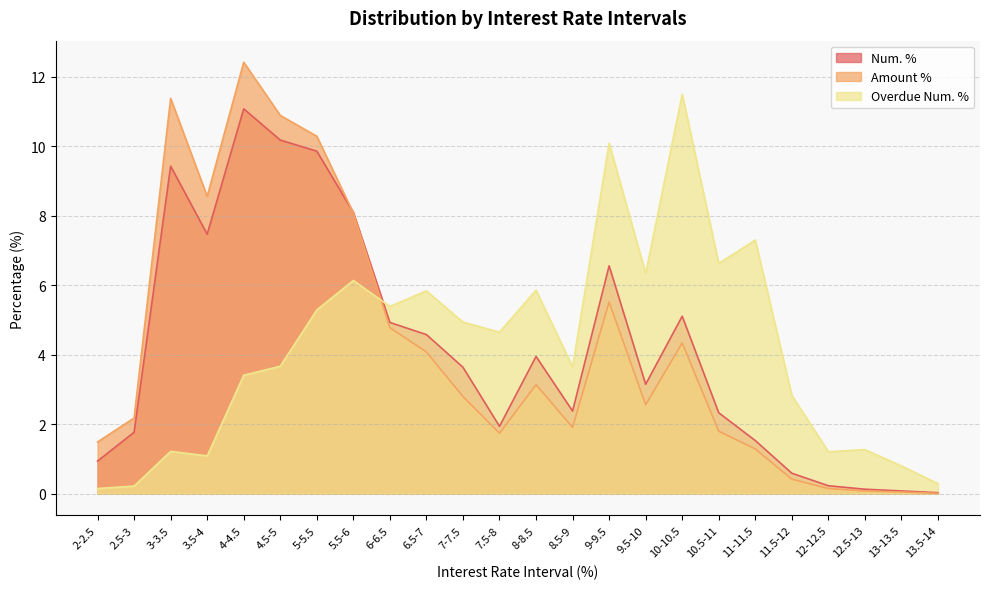

At 4.5-5, list the series in order from largest to smallest.

Amount %, Num. %, Overdue Num. %